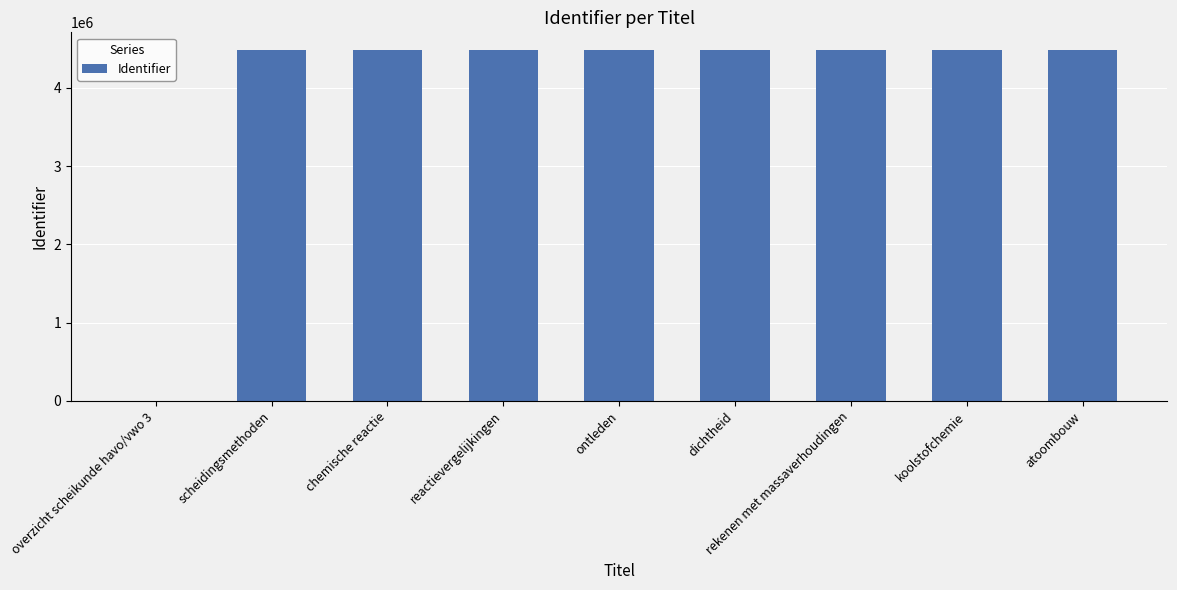

What is the ratio of the value at scheidingsmethoden to the value at dichtheid?

1.0